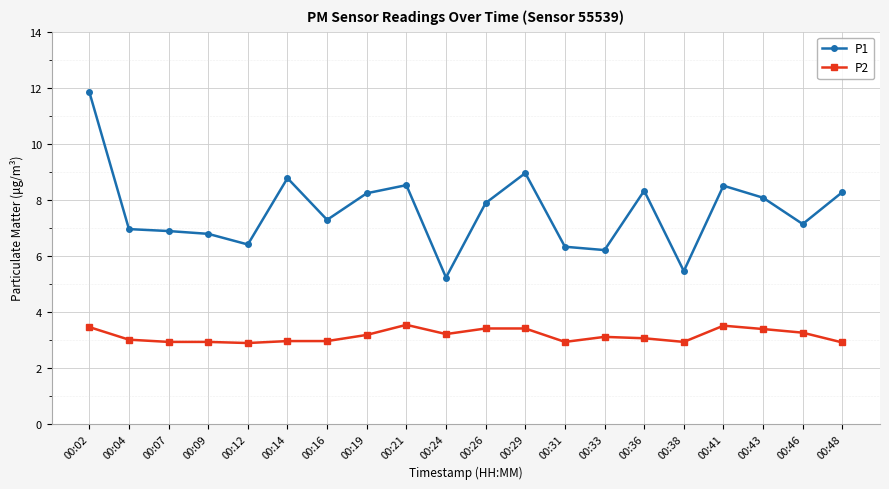

True or false: P2 has more than 0 points higher than both neighbors.

True